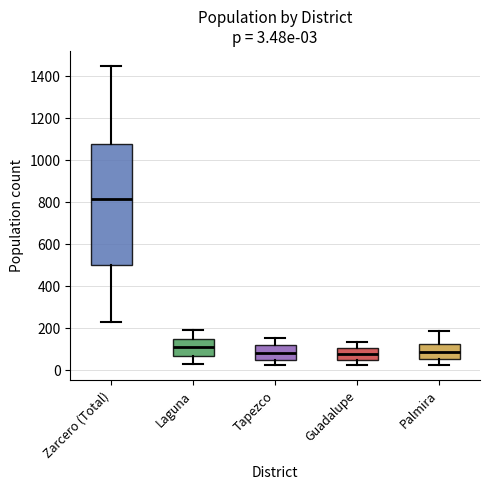

Which box has the highest median line?

Zarcero (Total)